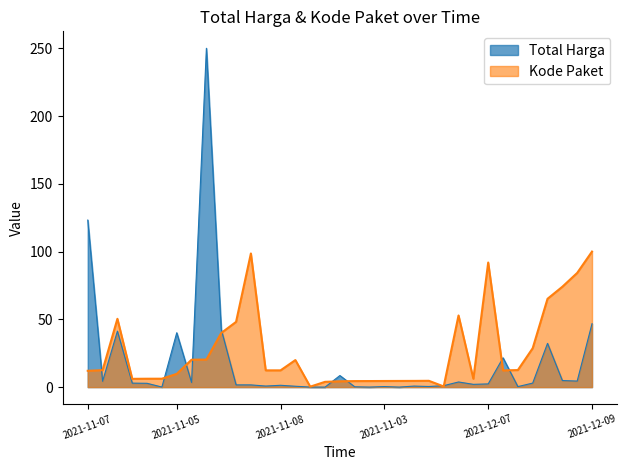

True or false: Kode Paket has a value of 20.3 at 2021-11-11.

True